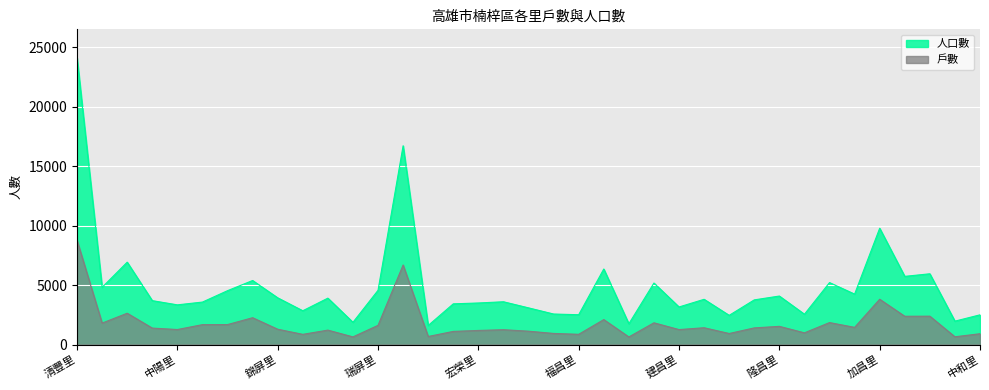

Read the 戶數 value at 金田里, to the nearest 50.

1200